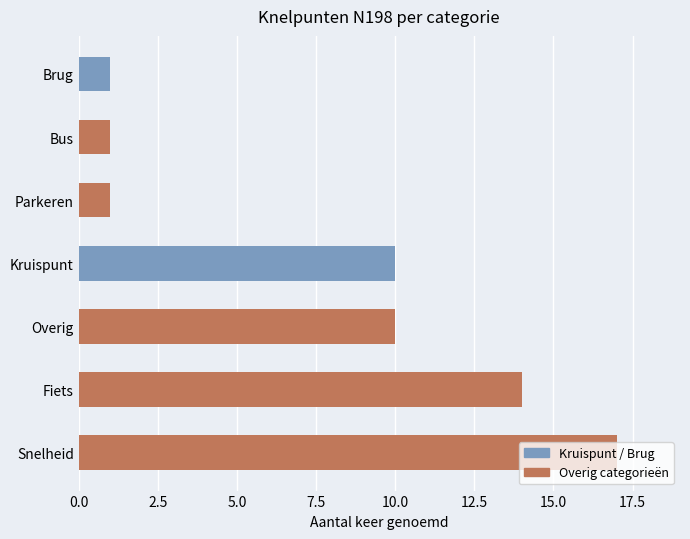

What is the ratio of the value at Fiets to the value at Brug?

14.0